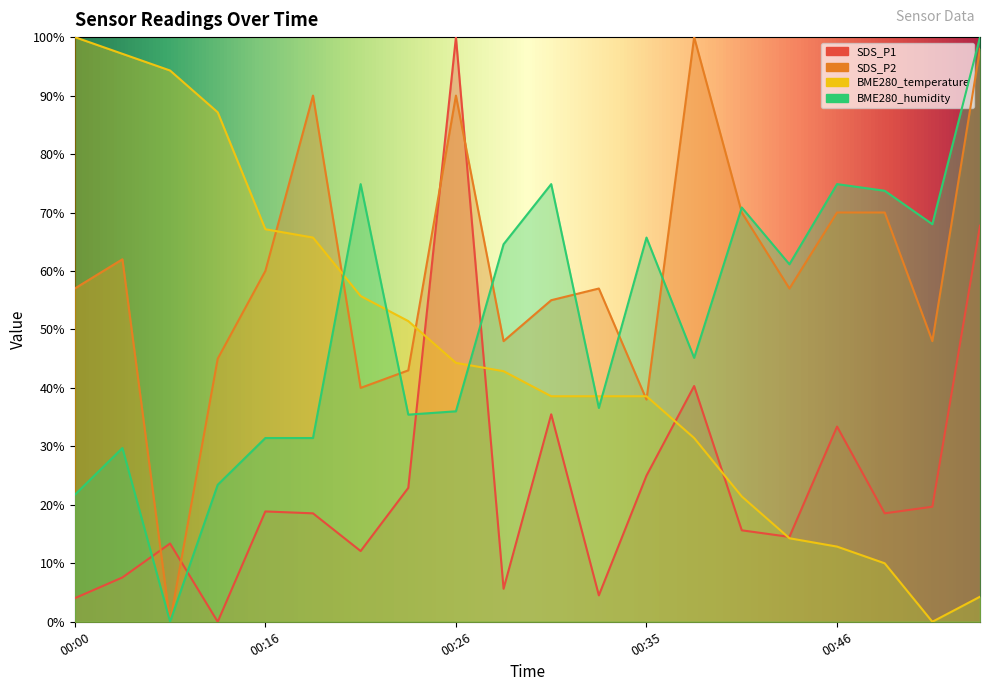

True or false: BME280_temperature and BME280_humidity cross at least once.

True